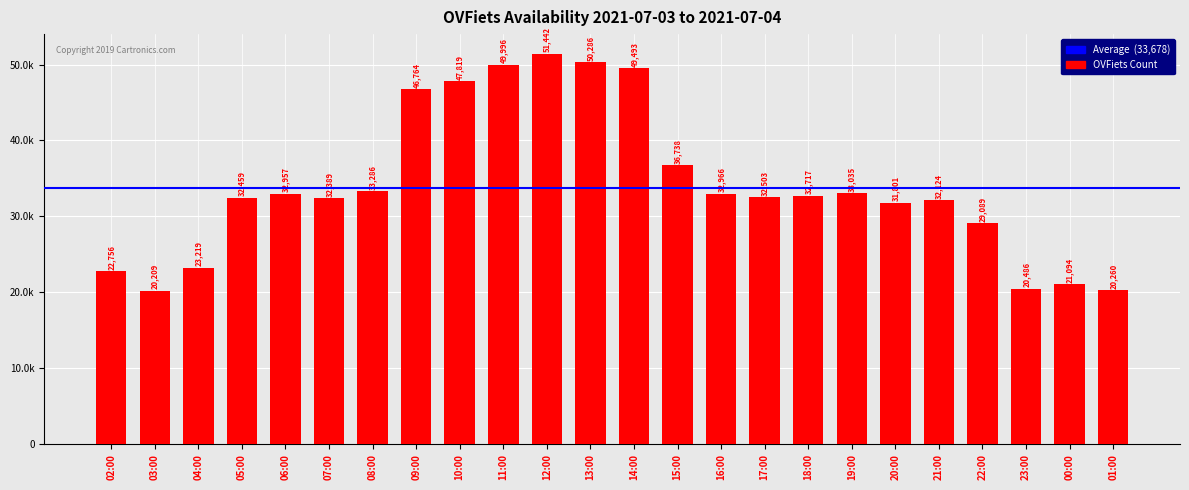

Are the bars horizontal?

No